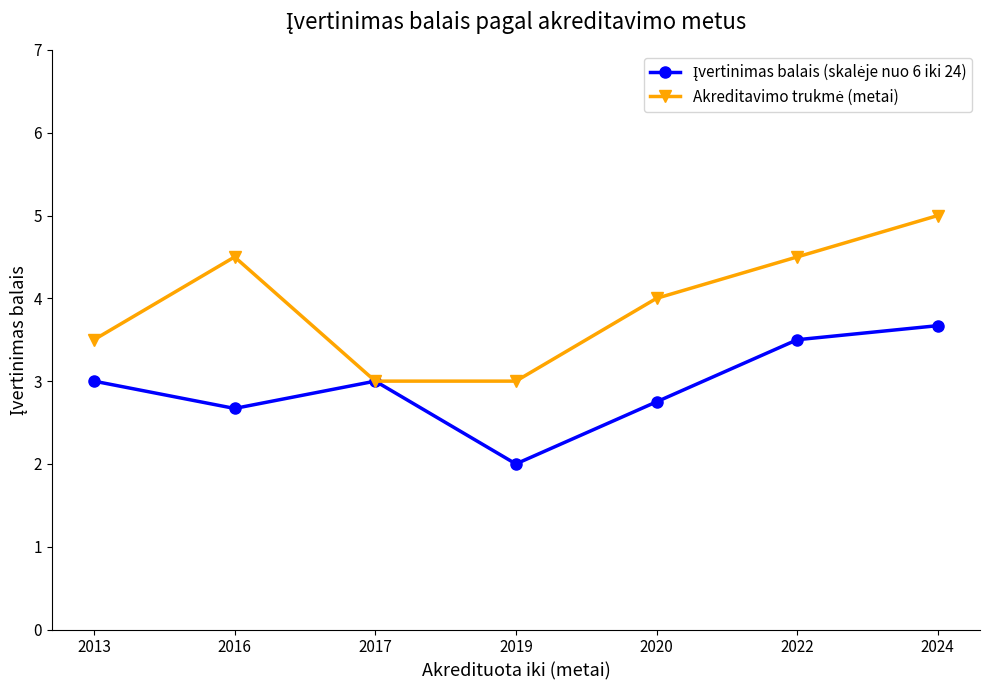

What is the spread (max minus min) of values at 2019?

1.0